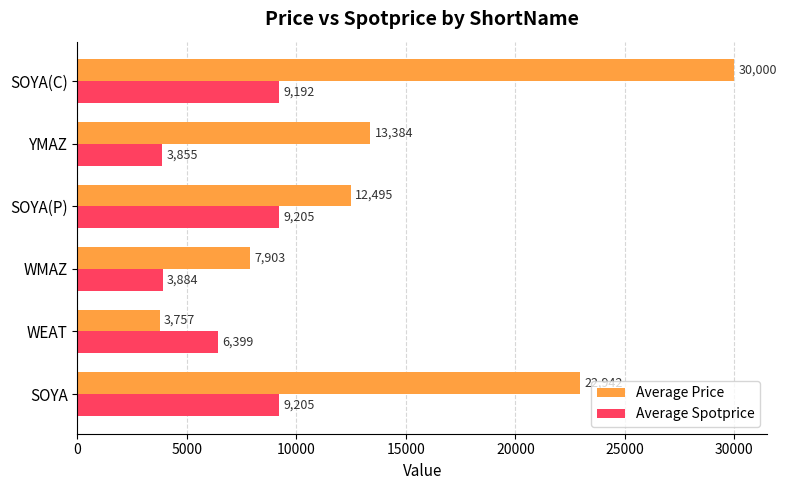

What is the difference between the highest and lowest values at SOYA(C)?

20808